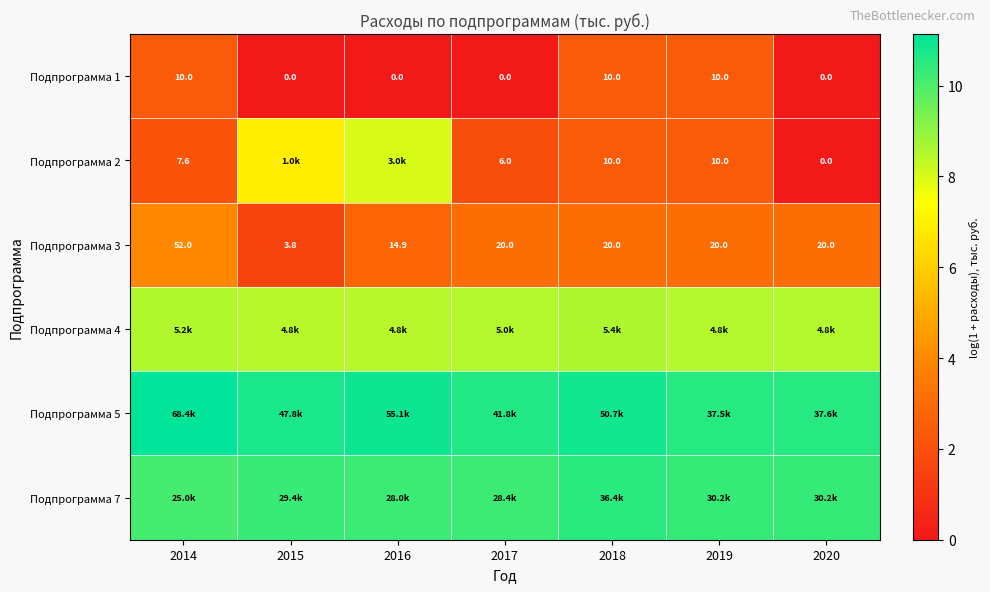

Is the value of Подпрограмма 2 at 2018 greater than the value of Подпрограмма 1 at 2015?

Yes